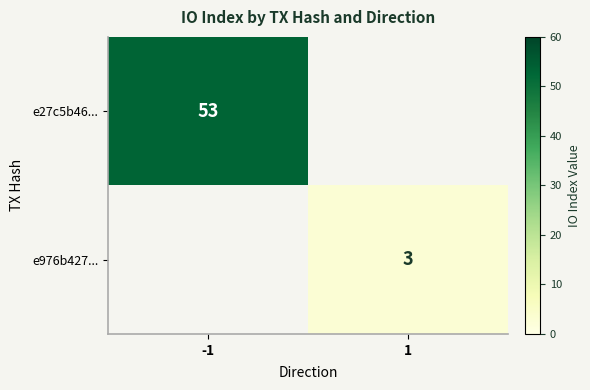

The value of e27c5b46... at -1 is 72. True or false?

False